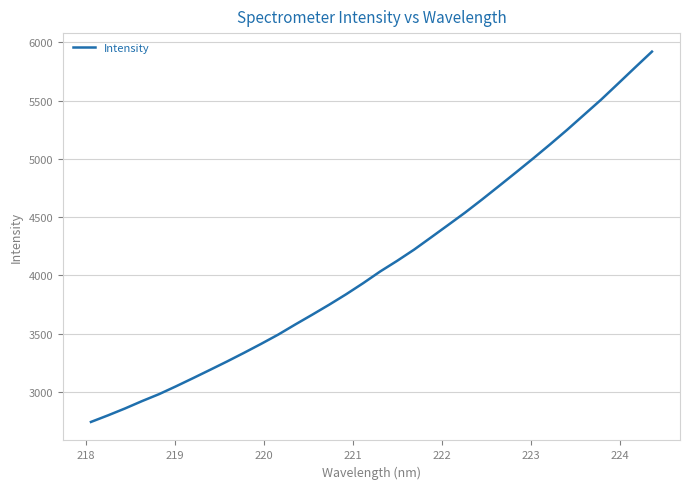

What is the sum of all values?

139533.2